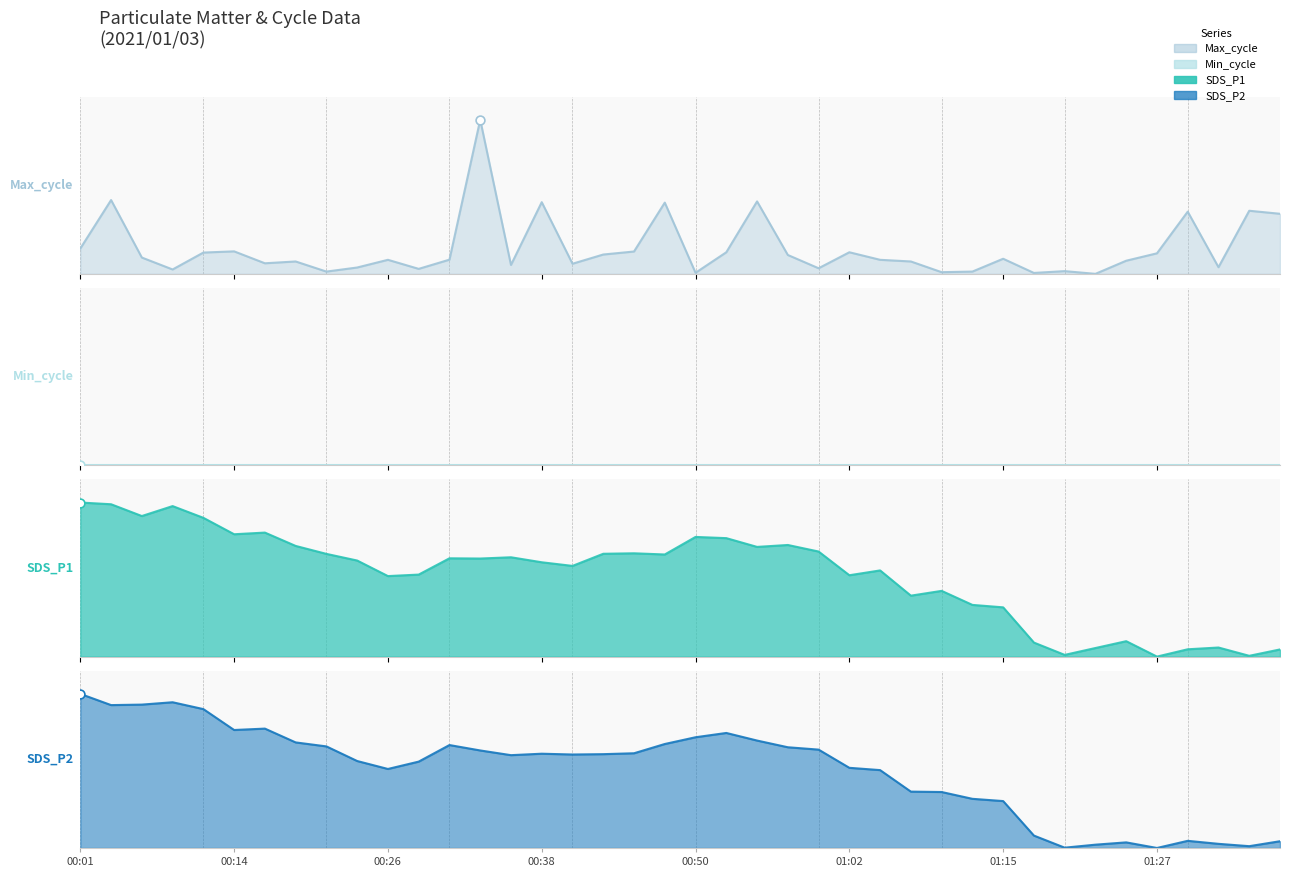

Which series has the largest Y range (max minus min)?

SDS_P1